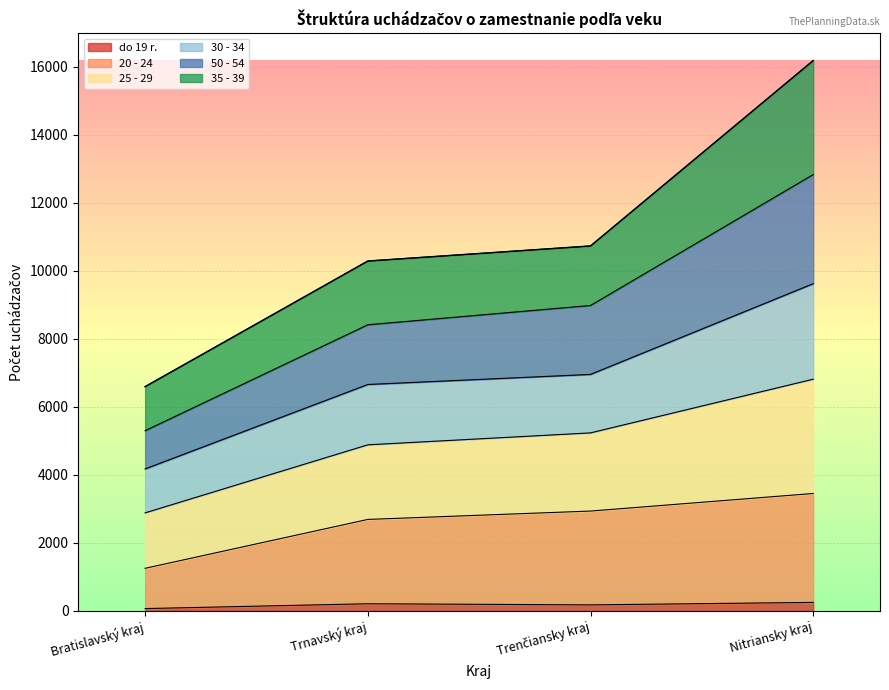

At how many categories does at least one series exceed 15556?

1